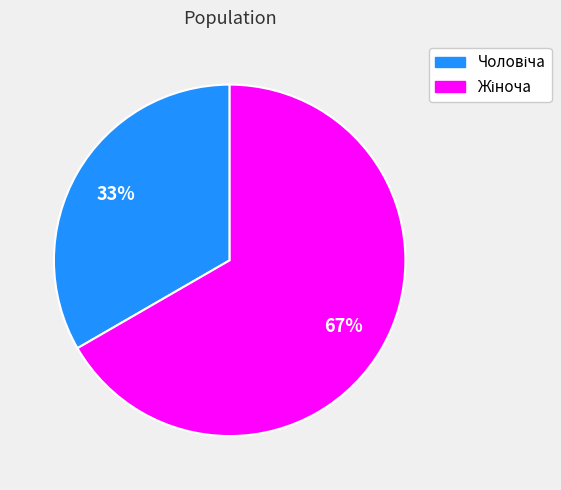

Does any single category account for the majority?

Yes